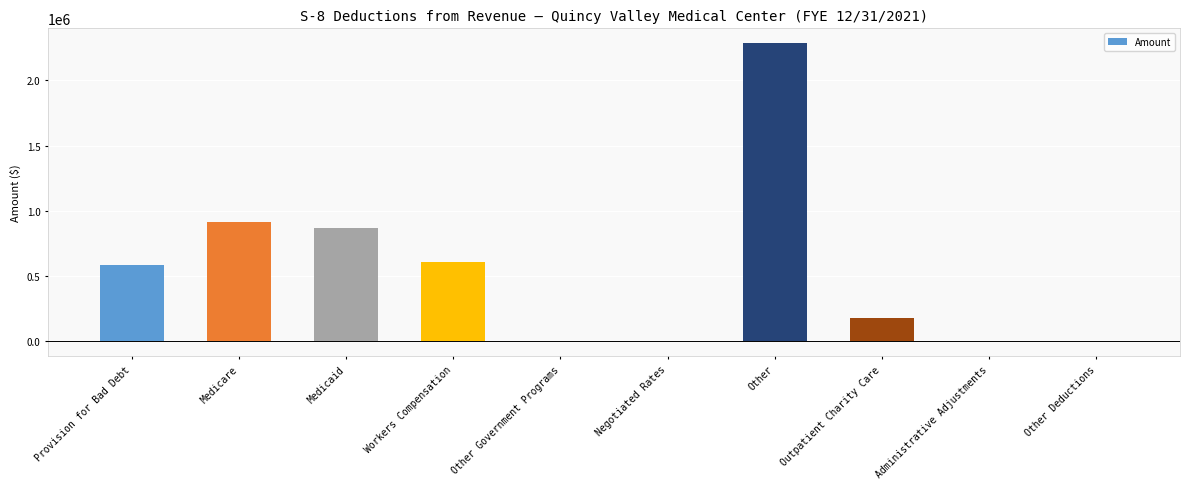

True or false: the data shows 583113.4 at Provision for Bad Debt.

True